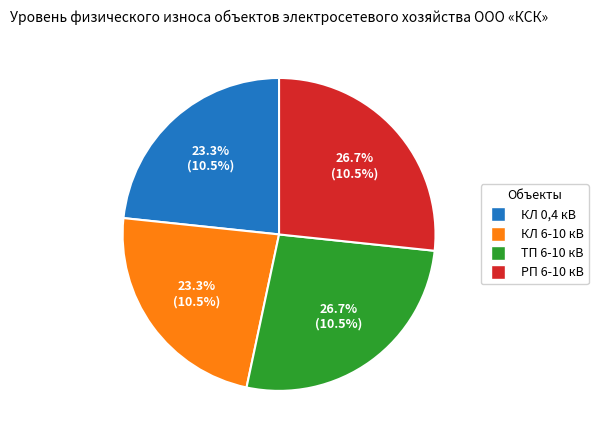

What is the ratio of the value at КЛ 0,4 кВ to the value at РП 6-10 кВ?

0.9